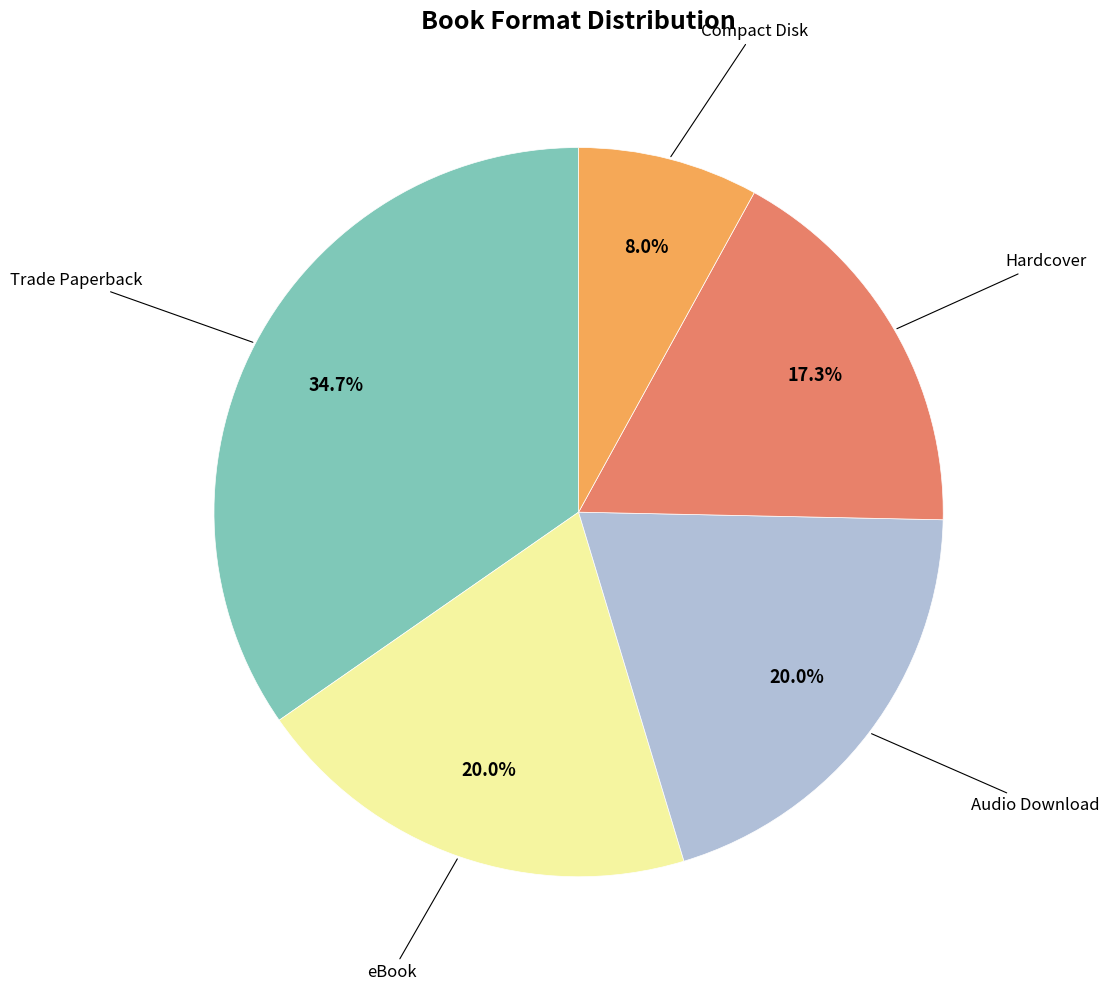

How many slices are in this pie chart?

5